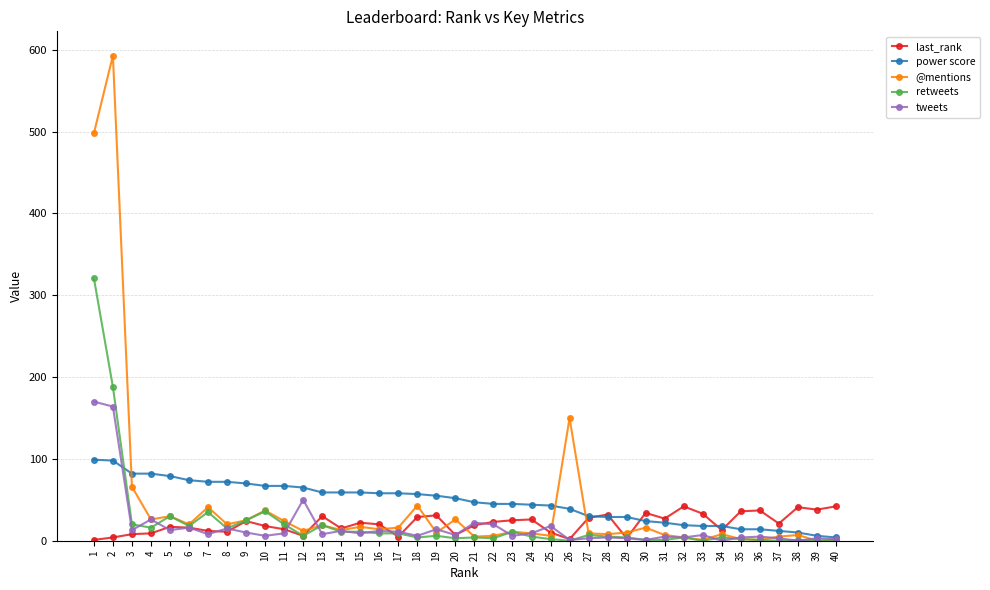

At which label does last_rank first exceed 21?

9